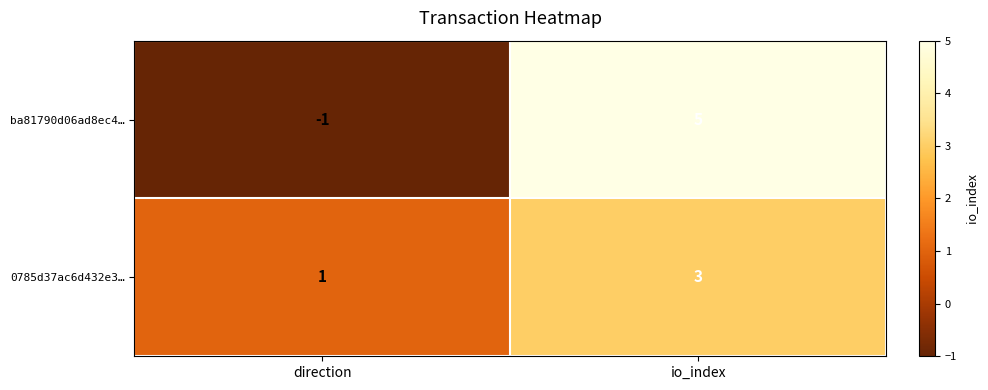

The value of 0785d37ac6d432e3… at io_index is 3. True or false?

True